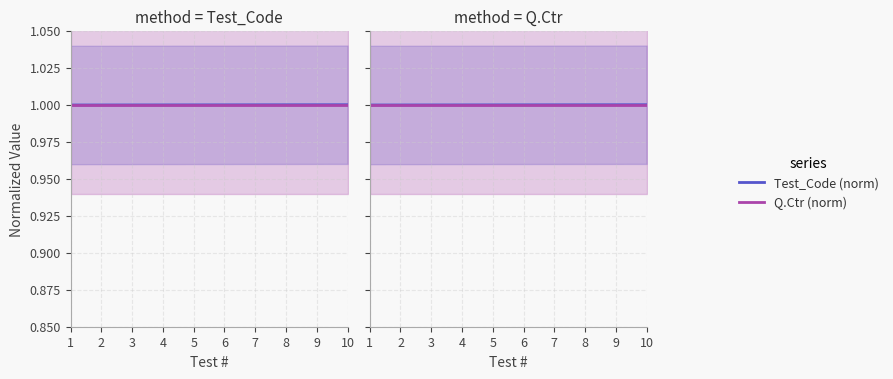

Is it true that Test_Code (norm) equals 1.6 at 7?

False